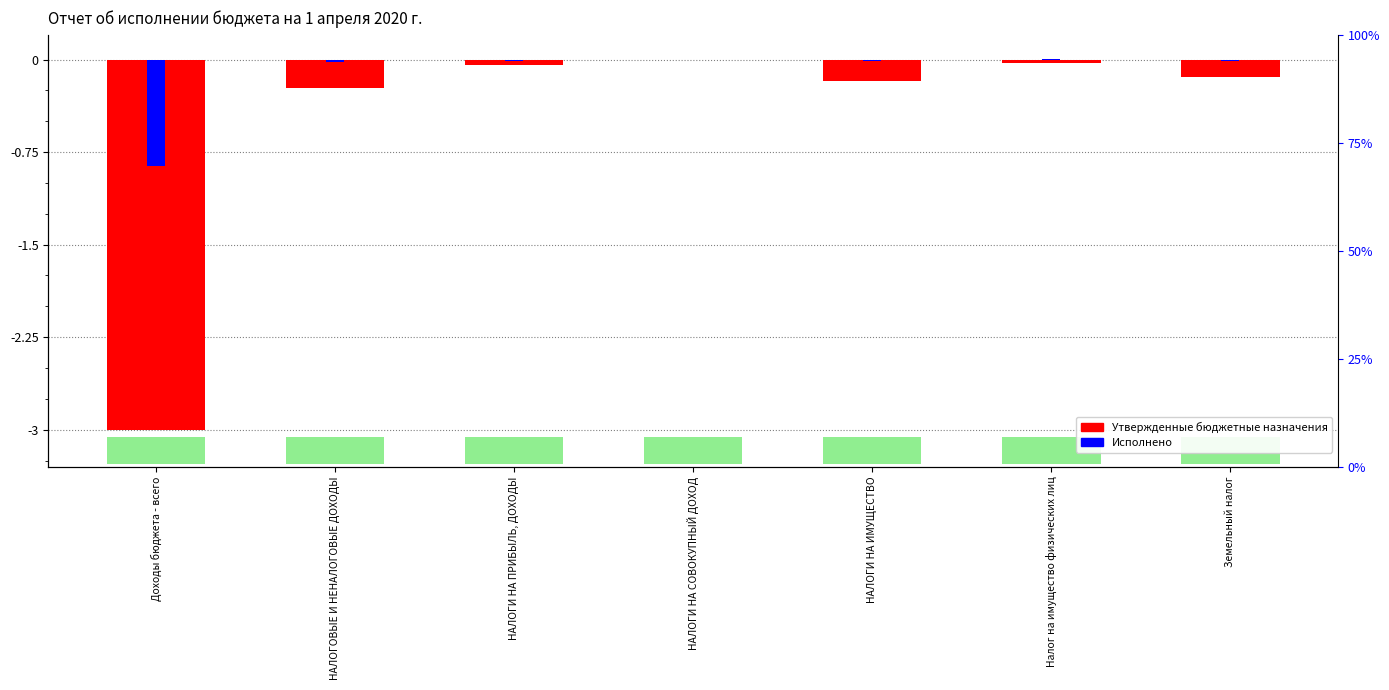

Does the chart contain any negative values?

Yes